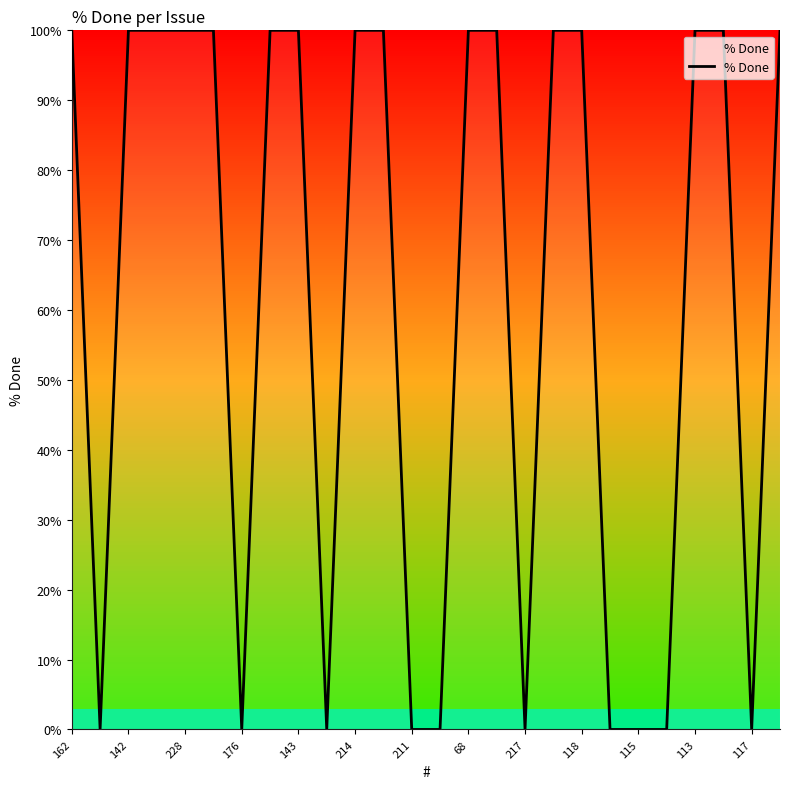

Reading left to right, list all the values displayed in this chart.

100	0	100	100	100	100	0	100	100	0	100	100	0	0	100	100	0	100	100	0	0	0	100	100	0	100